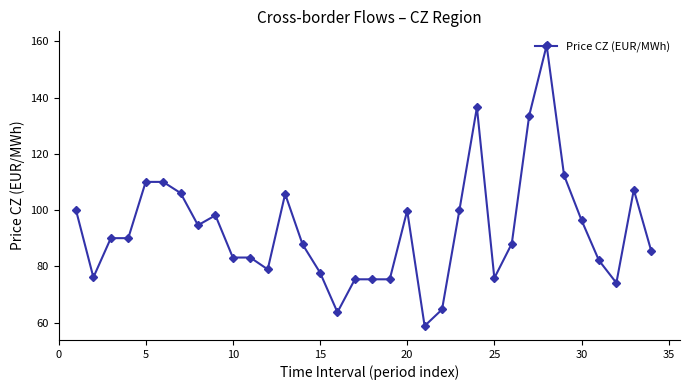

Does the chart display data point markers on the line(s)?

Yes